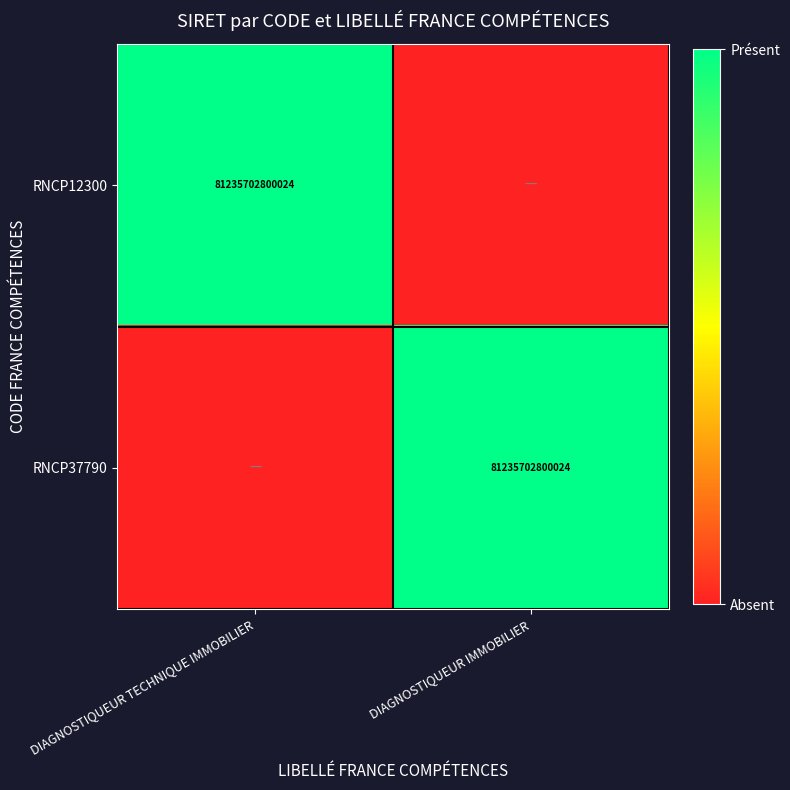

Which label corresponds to the largest value in the chart?

DIAGNOSTIQUEUR TECHNIQUE IMMOBILIER